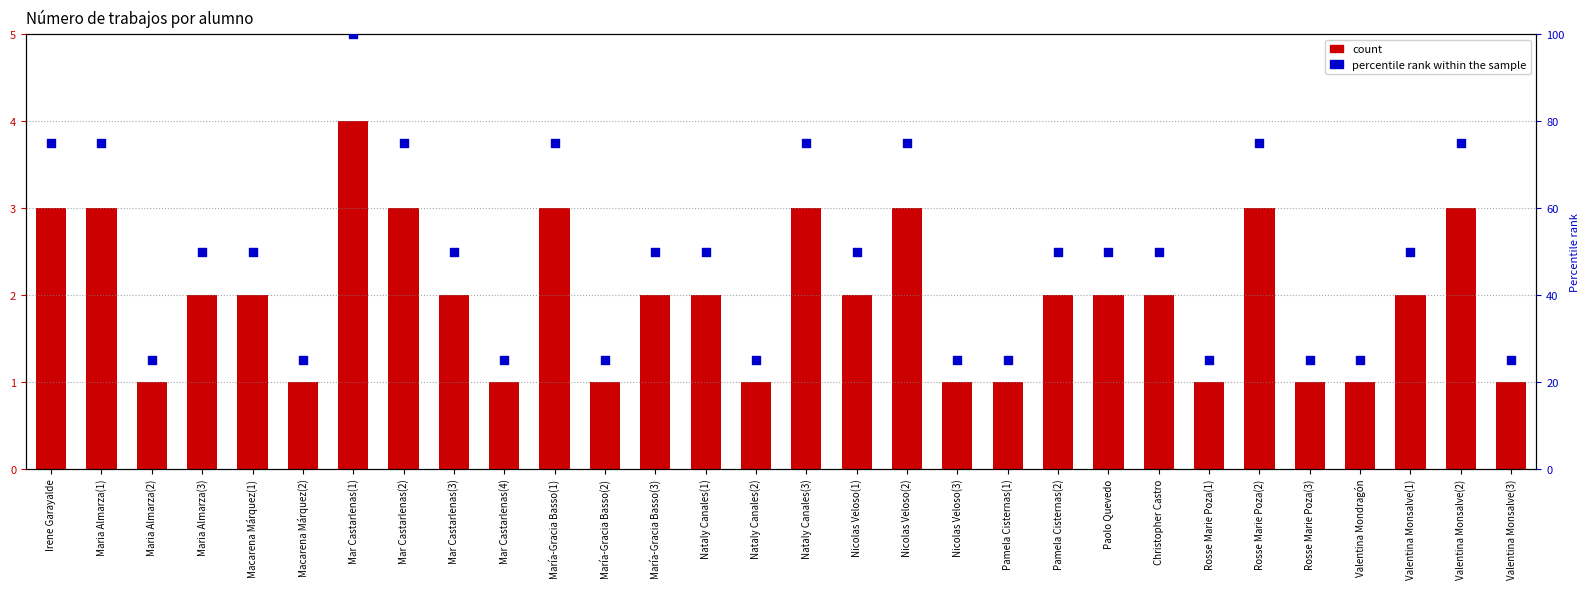

Which series has the widest spread of Y values?

percentile rank within the sample